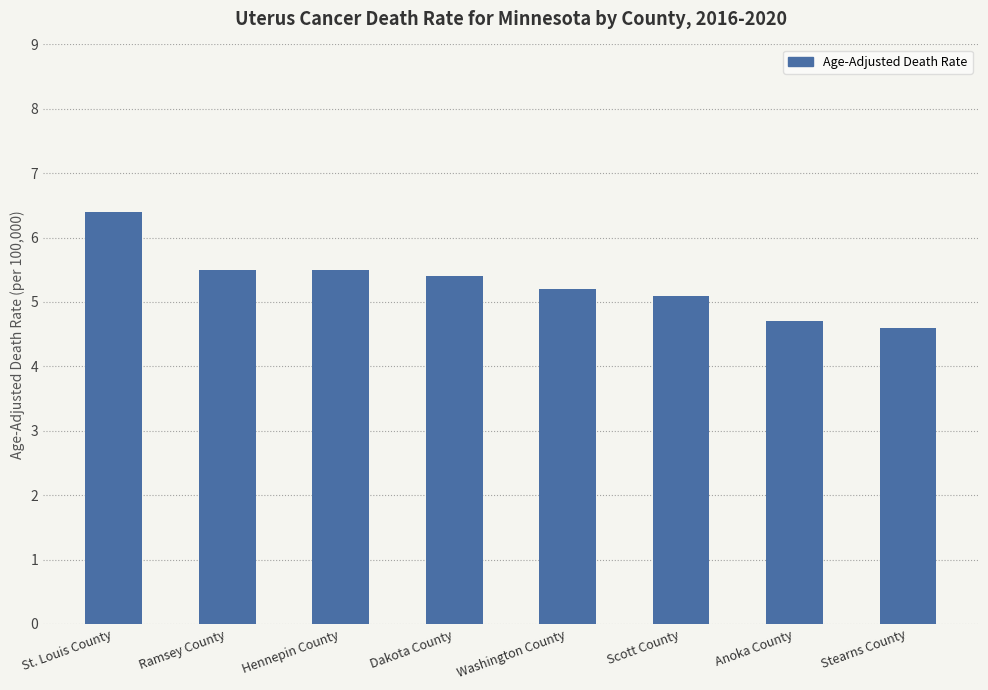

What is the difference between the maximum and second lowest values?

1.7